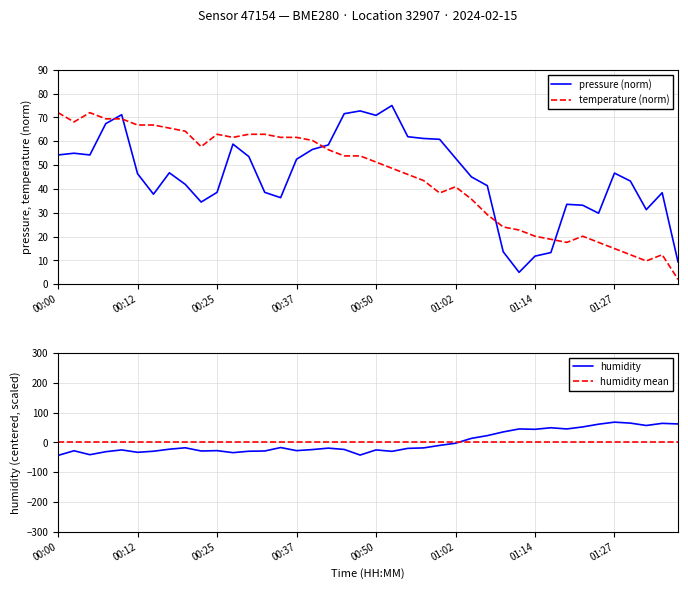

What is the lowest value of the temperature (norm) series?

2.0